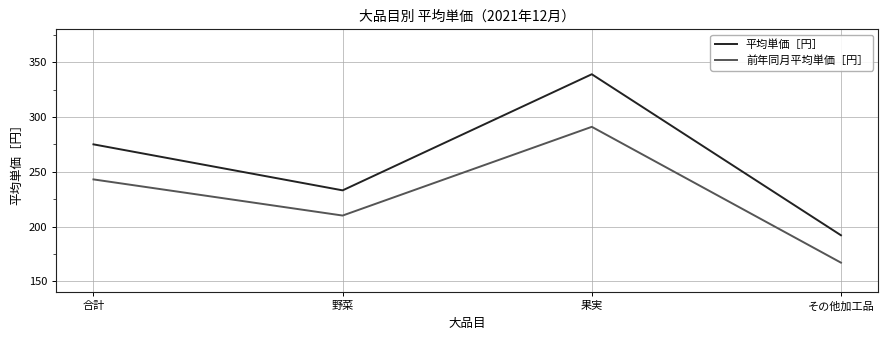

At which category does 前年同月平均単価［円］ reach its first local valley?

野菜